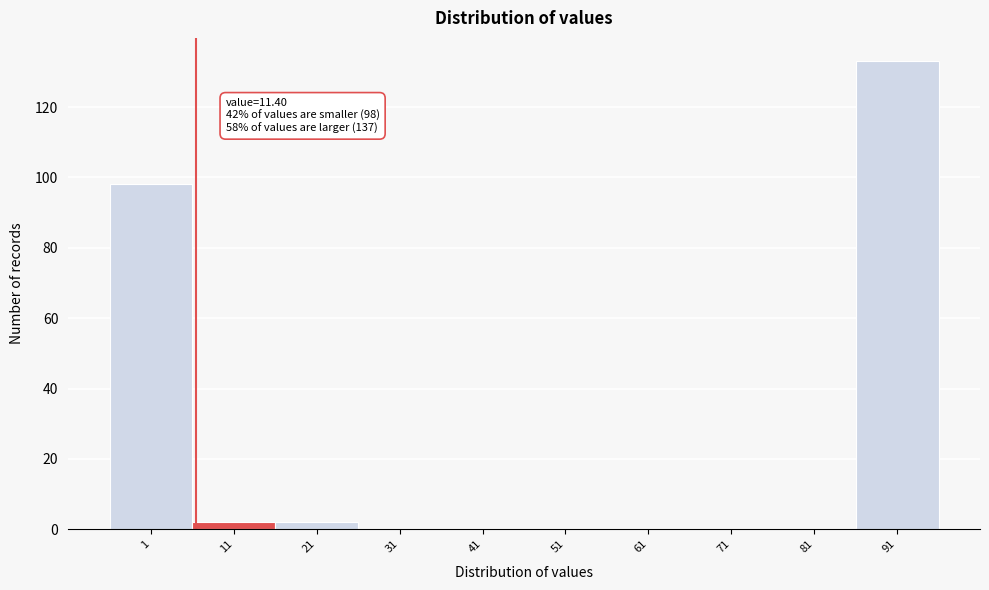

Reading left to right, transcribe all the data shown in this chart.

1=98	11=2	21=2	31=0	41=0	51=0	61=0	71=0	81=0	91=133